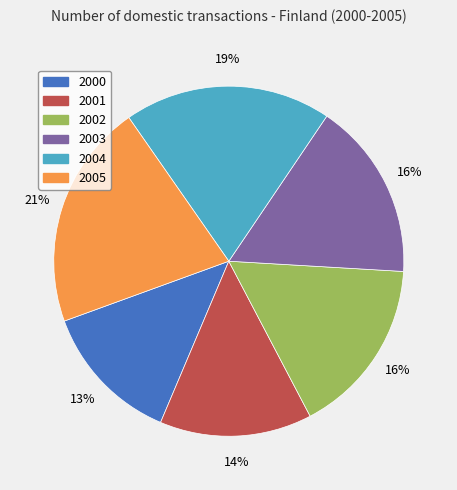

Which has a higher value, 2004 or 2002?

2004